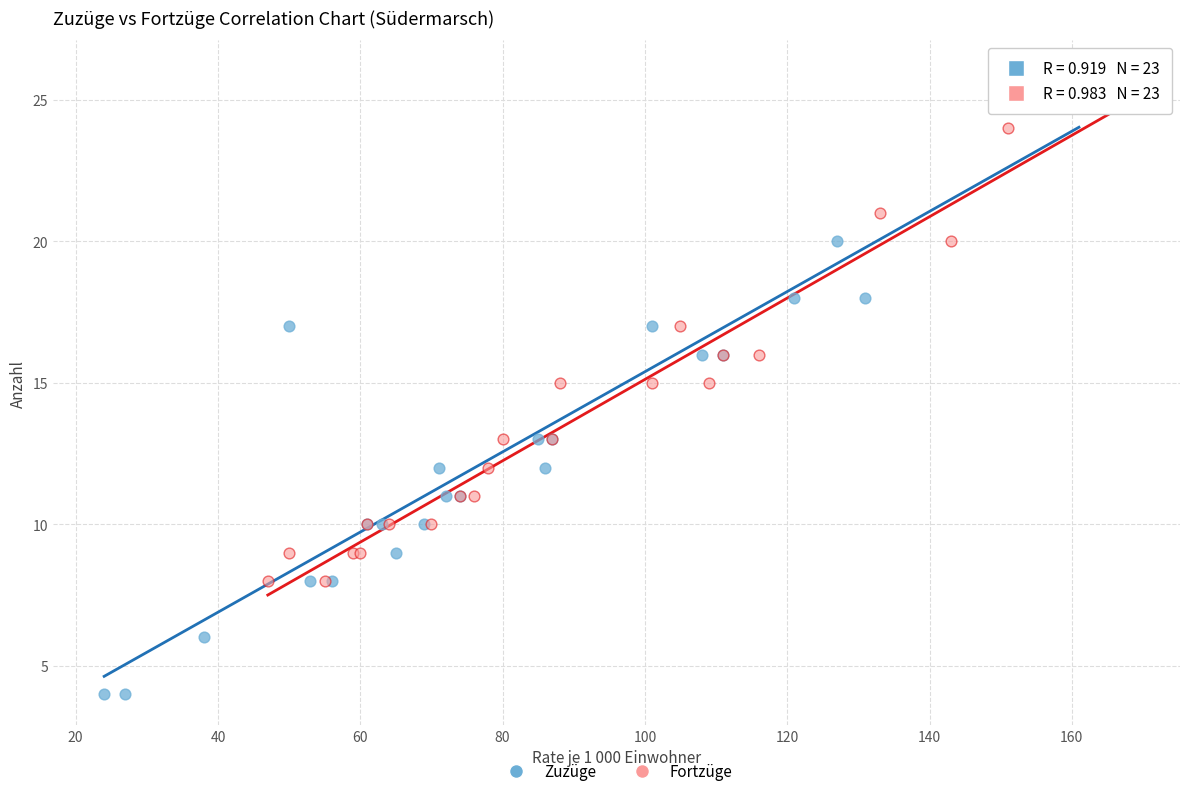

What are all the series names shown in the legend?

Zuzüge, Fortzüge